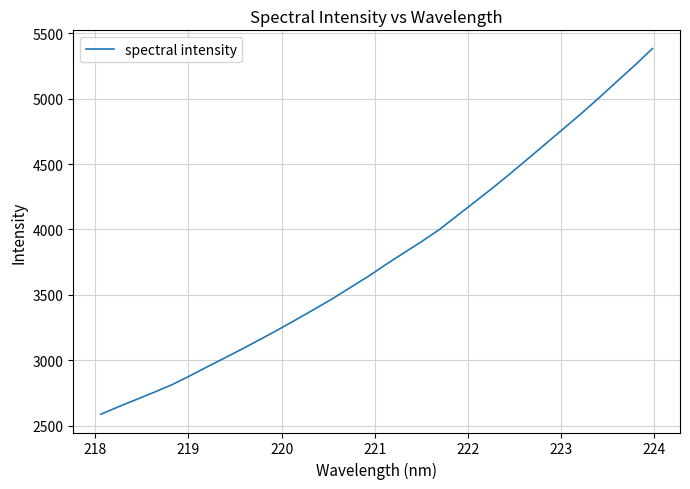

What is the difference between the maximum and minimum values?

2797.2